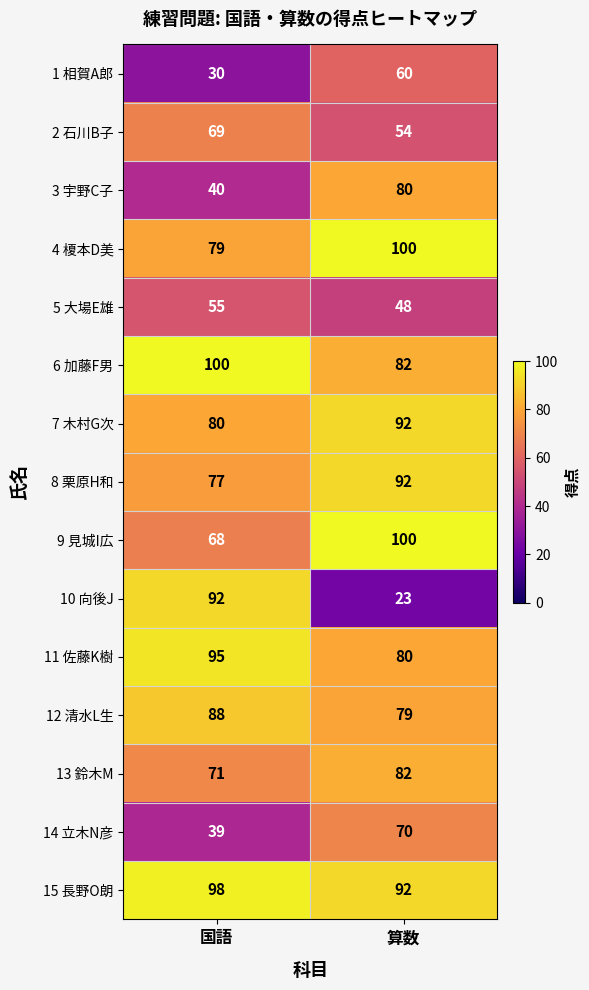

What is the total value across all series at 算数?

1134